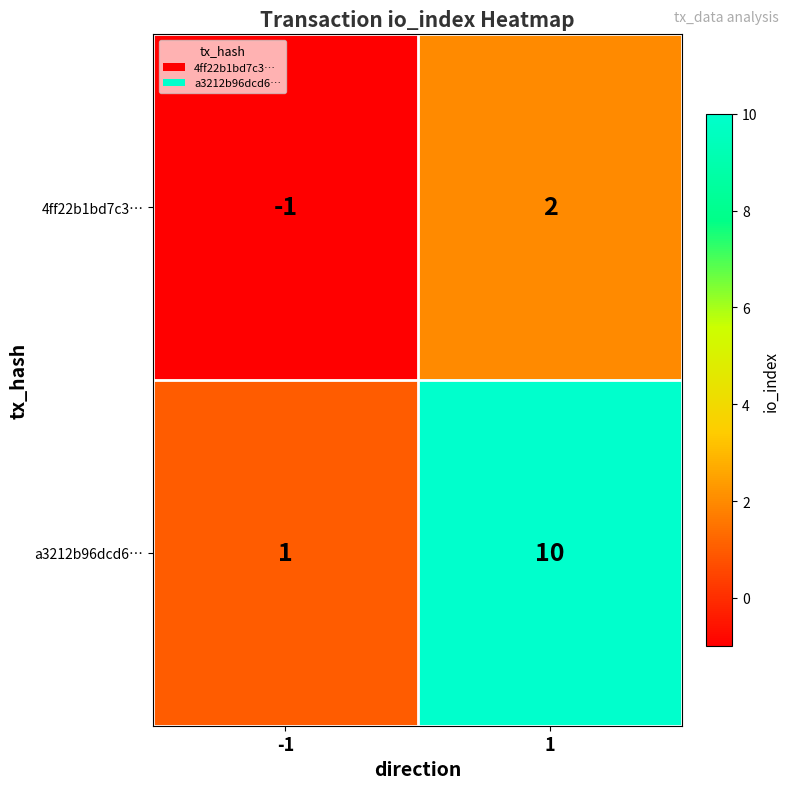

List the series in order of their overall mean, highest first.

a3212b96dcd6…, 4ff22b1bd7c3…